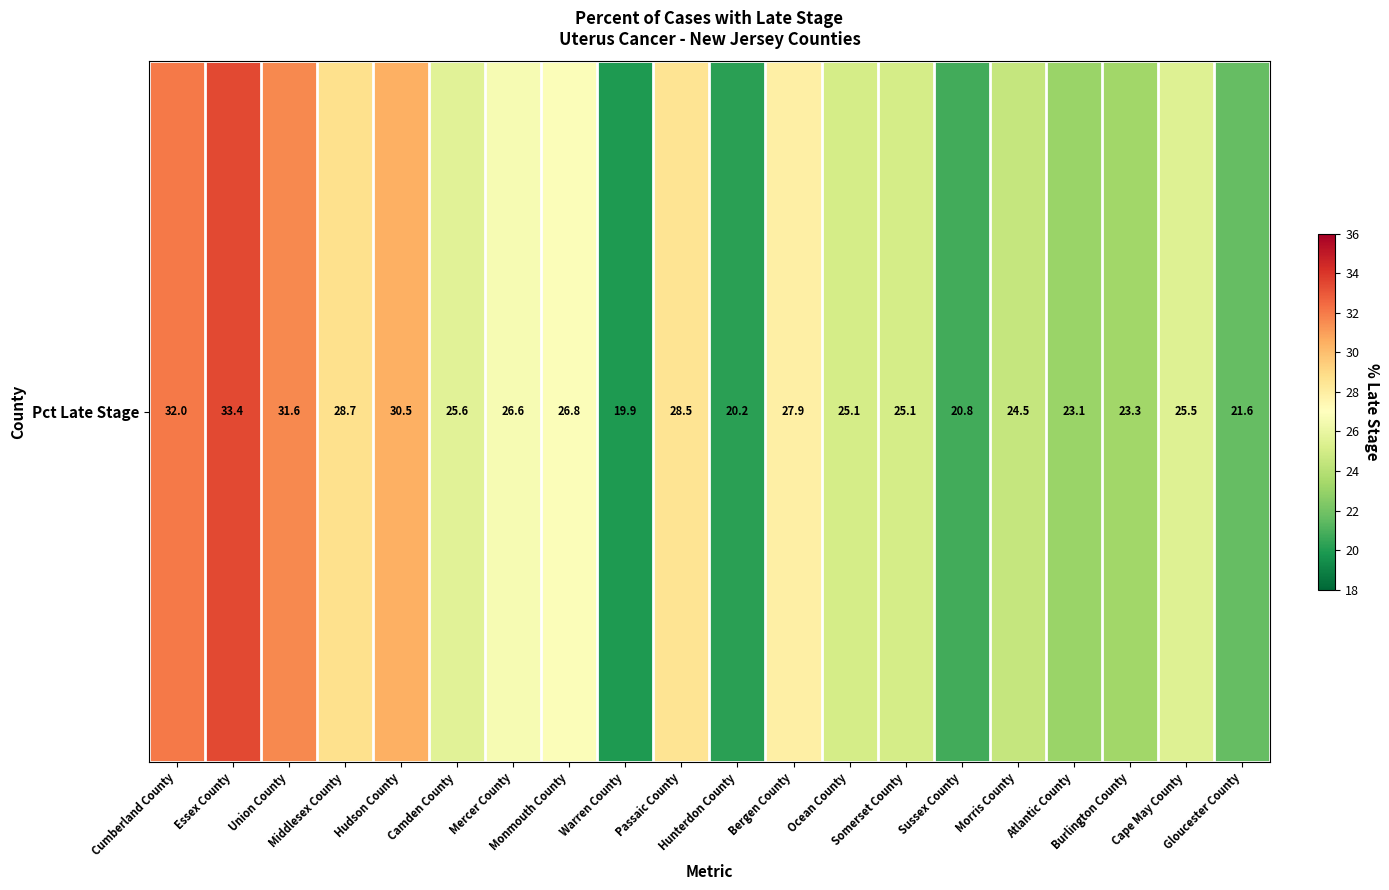

What is the ratio of the value at Warren County to the value at Gloucester County?

0.9